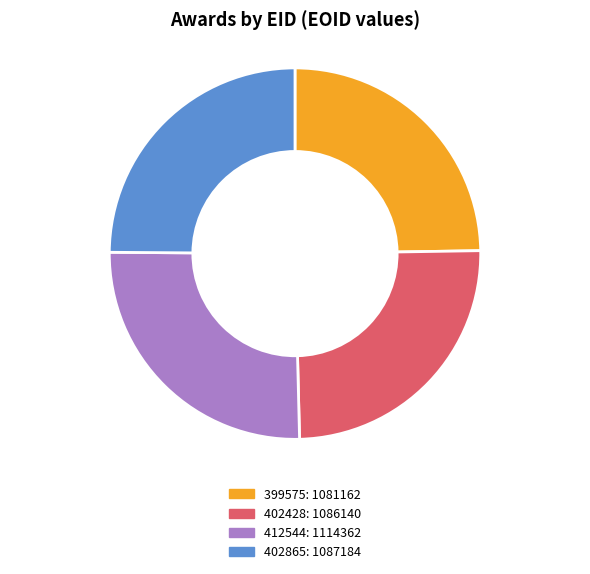

Between 402428 and 412544, which is larger?

412544